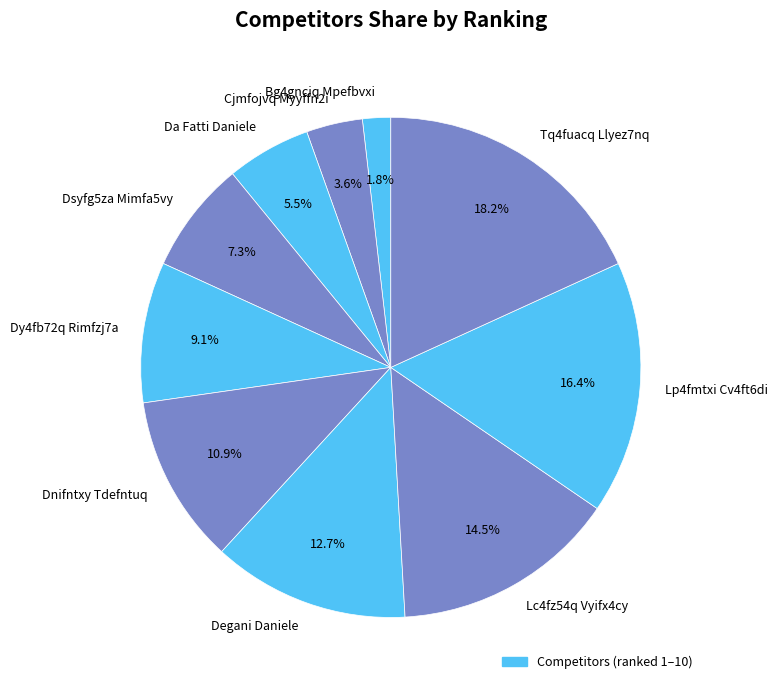

Count the number of slices in the pie.

10